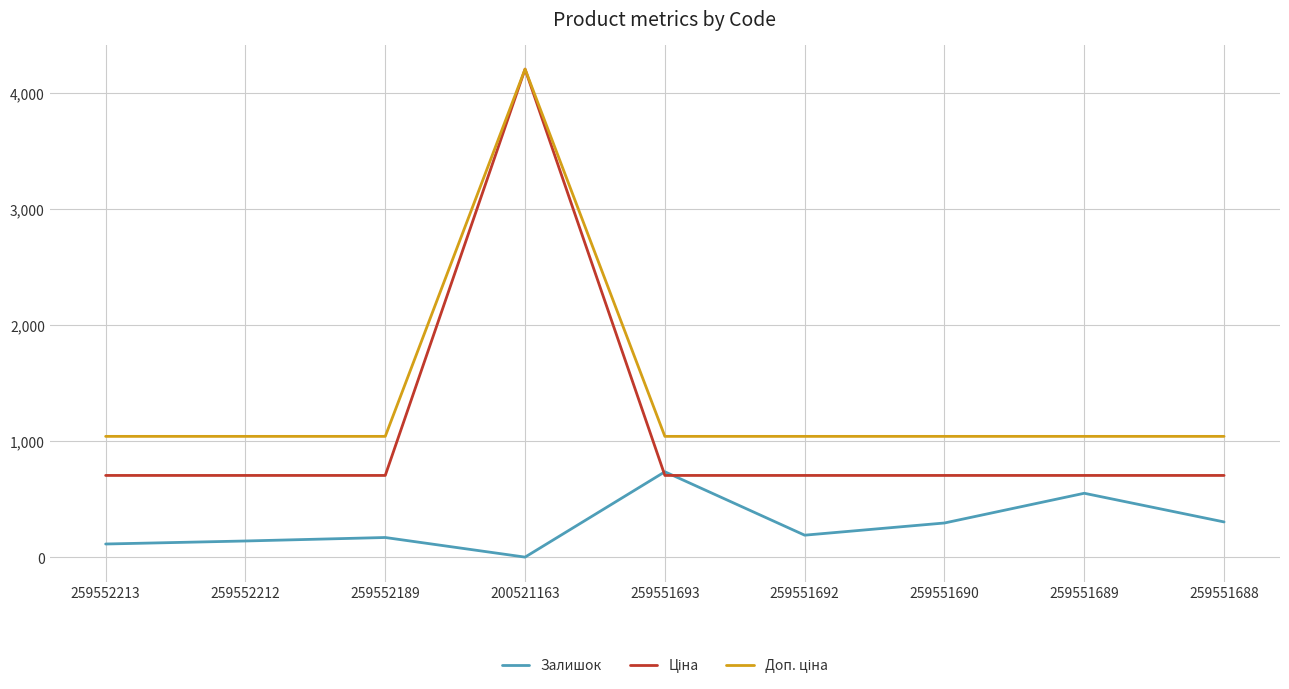

What is the difference between the highest and lowest values at 259552213?

927.0